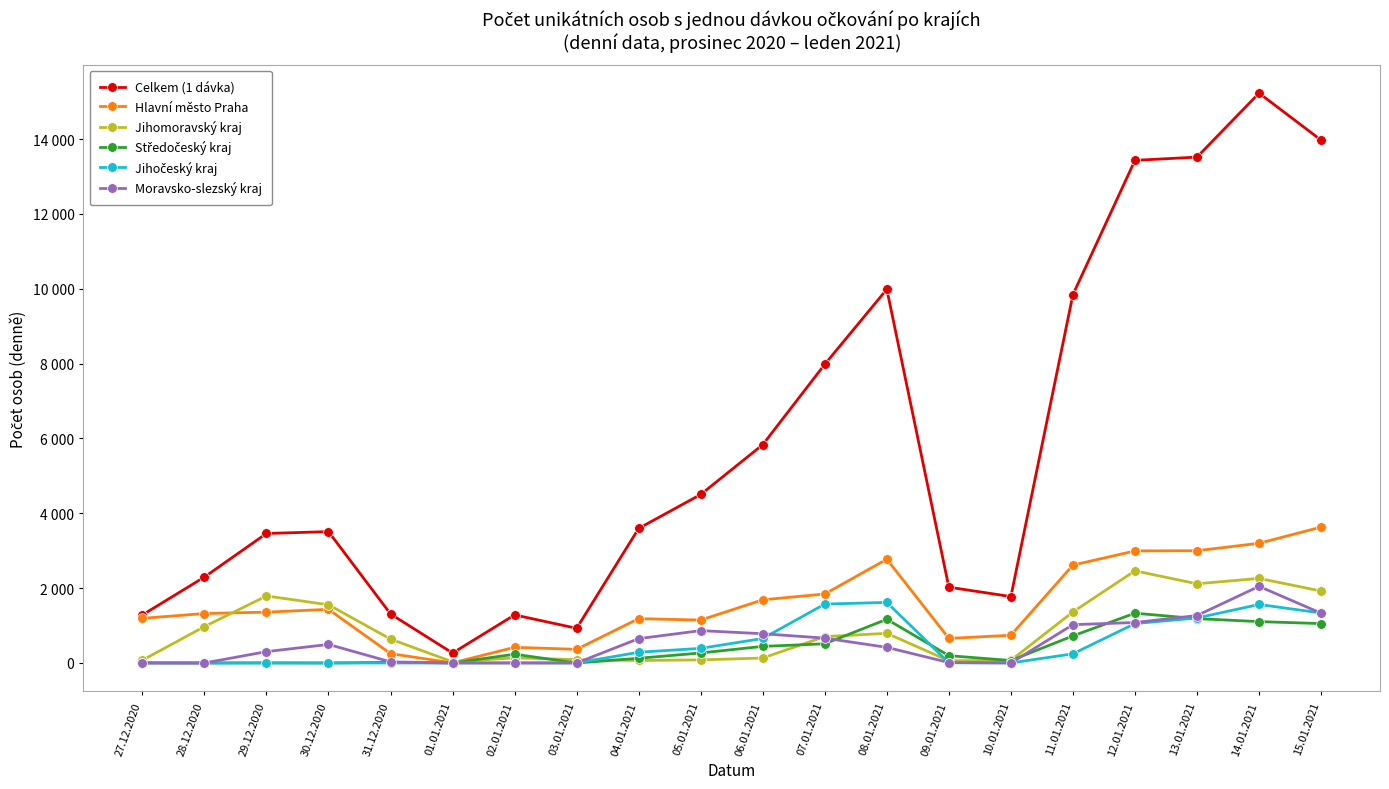

What is the total value across all series at 31.12.2020?

2247